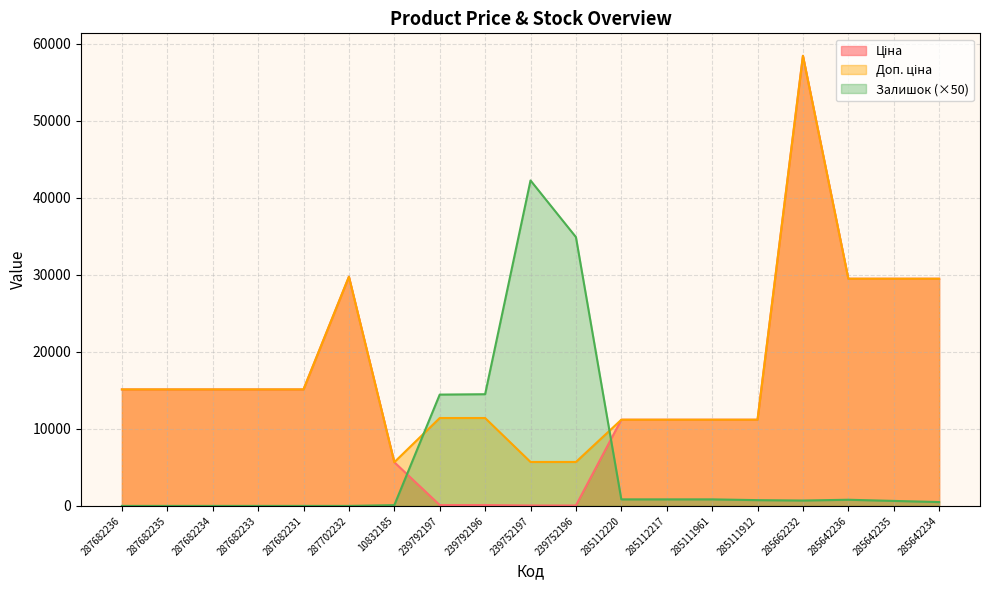

At how many categories does at least one series exceed 19145?

7